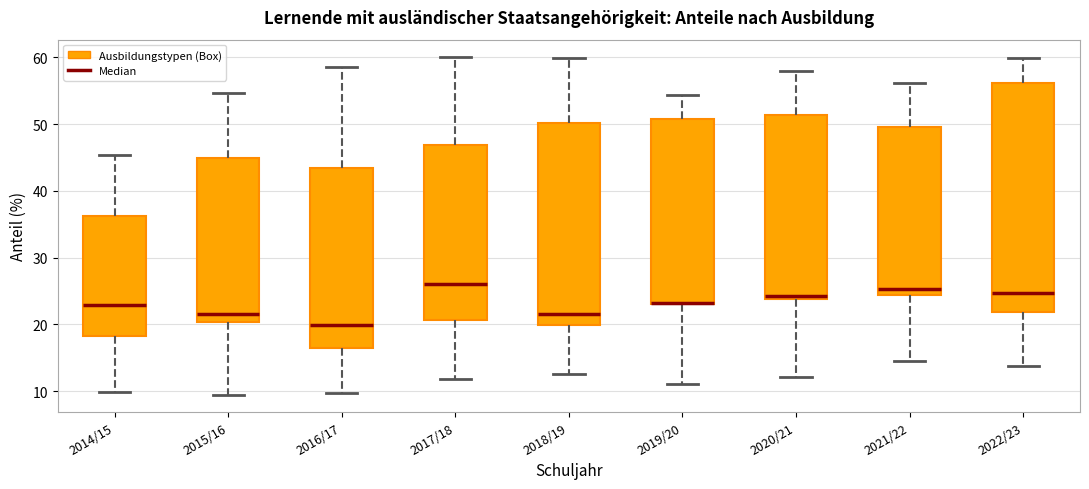

Reading left to right, transcribe this box plot: for each box, give where its median line is, the range the box spans, and where its two whiskers end, as read against the y-axis. The values are not printed on the chart, so give them approximately, as read against the axis.

2014/15: median 23, box 18 to 36, whiskers 10 to 45
2015/16: median 22, box 20 to 45, whiskers 9 to 55
2016/17: median 20, box 17 to 43, whiskers 10 to 59
2017/18: median 26, box 21 to 47, whiskers 12 to 60
2018/19: median 22, box 20 to 50, whiskers 13 to 60
2019/20: median 23 (drawn on the box's lower edge), box 23 to 51, whiskers 11 to 54
2020/21: median 24 (just above the box's lower edge), box 24 to 51, whiskers 12 to 58
2021/22: median 25, box 24 to 50, whiskers 15 to 56
2022/23: median 25, box 22 to 56, whiskers 14 to 60